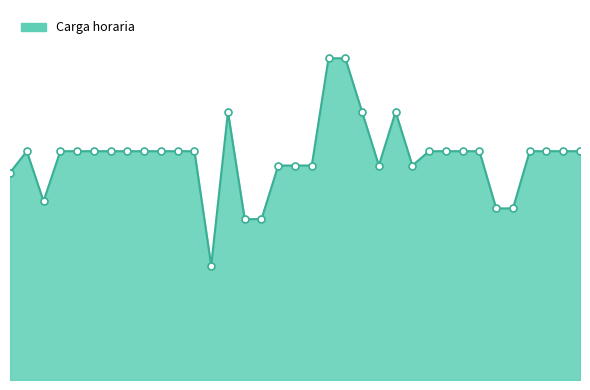

Reading left to right, transcribe all the data shown in this chart.

1=58	2=64	3=50	4=64	5=64	6=64	7=64	8=64	9=64	10=64	11=64	12=64	13=32	14=75	15=45	16=45	17=60	18=60	19=60	20=90	21=90	22=75	23=60	24=75	25=60	26=64	27=64	28=64	29=64	30=48	31=48	32=64	33=64	34=64	35=64